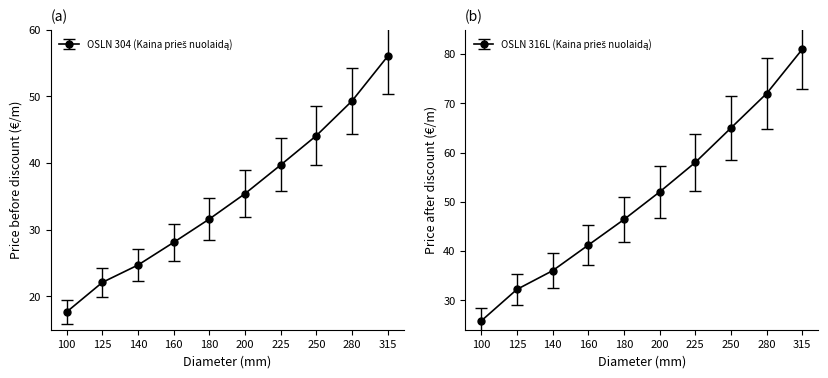

True or false: OSLN 316L (Kaina prieš nuolaidą) and OSLN 304 (Kaina prieš nuolaidą) intersect in this chart.

False